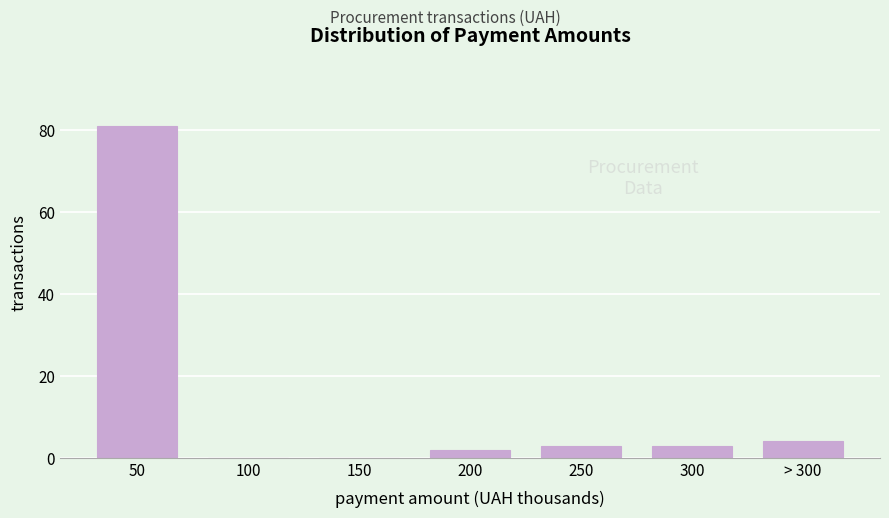

Reading right to left, list all the values displayed in this chart.

> 300=4	300=3	250=3	200=2	150=0	100=0	50=81